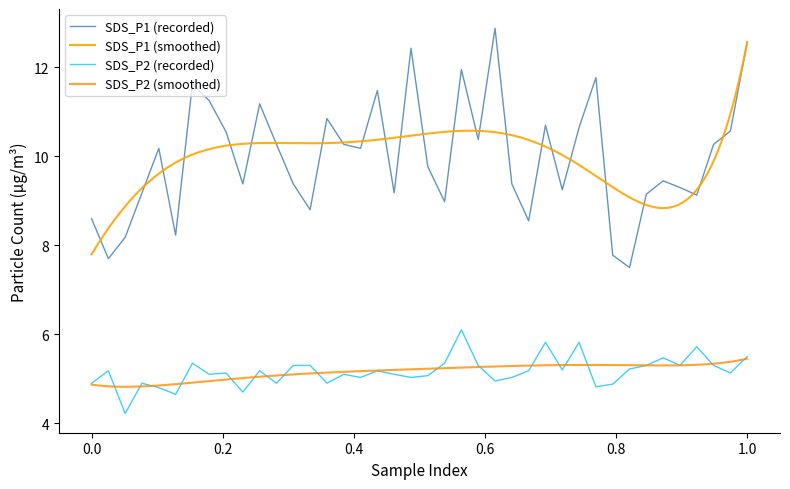

True or false: SDS_P1 and SDS_P2 cross at least once.

False